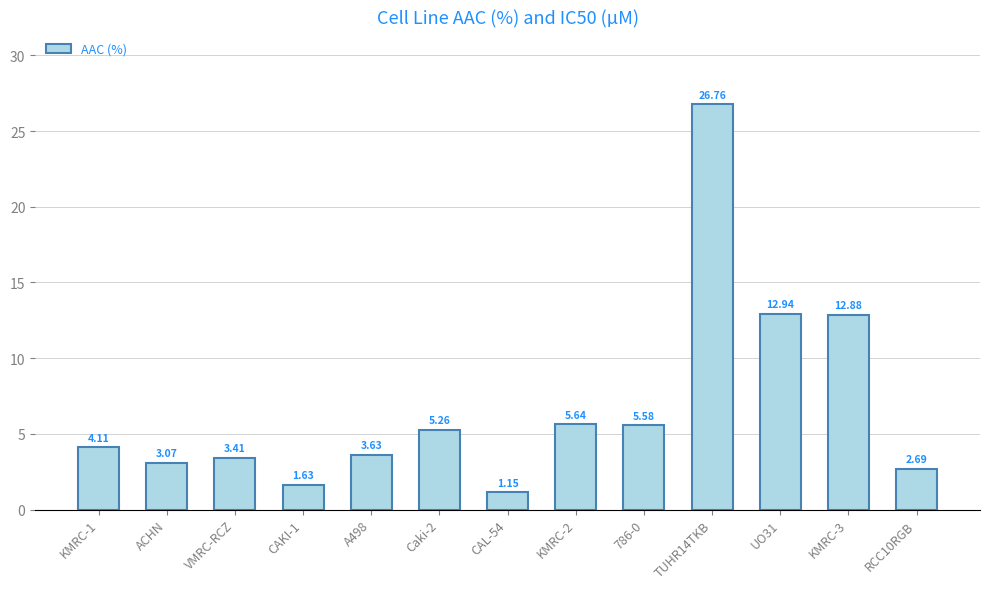

Where does the data first go above 4?

KMRC-1